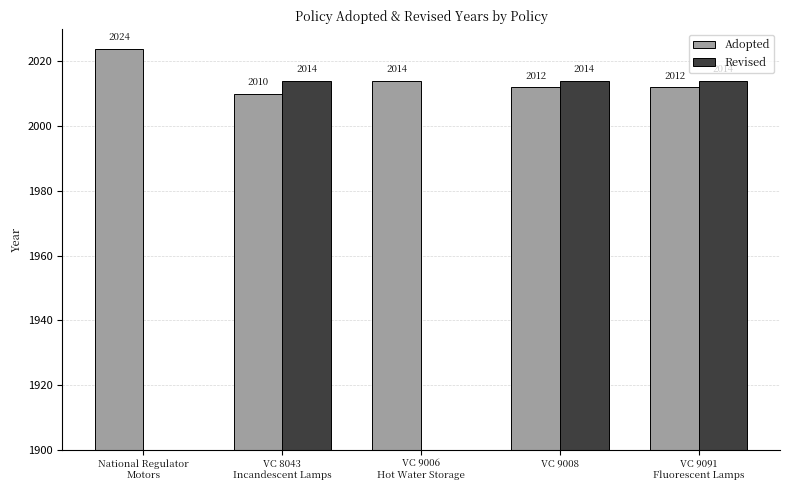

How many distinct data groups are displayed?

2